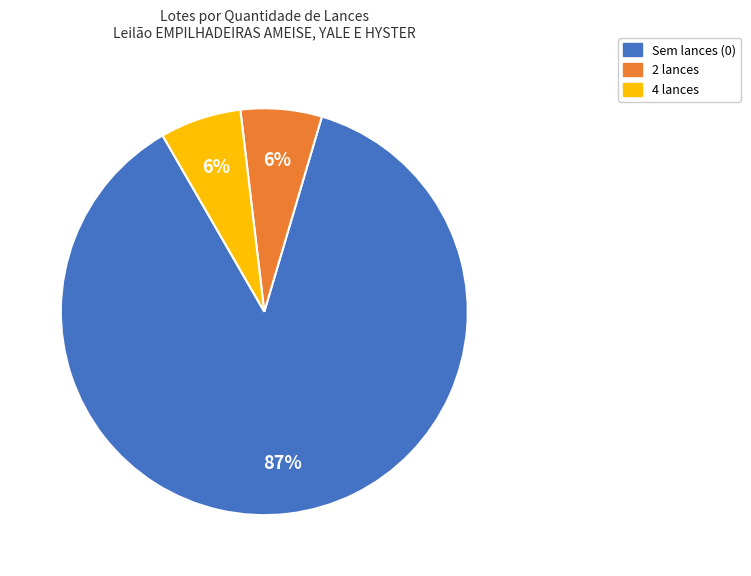

To the nearest percent, what is the average slice percentage?

33%